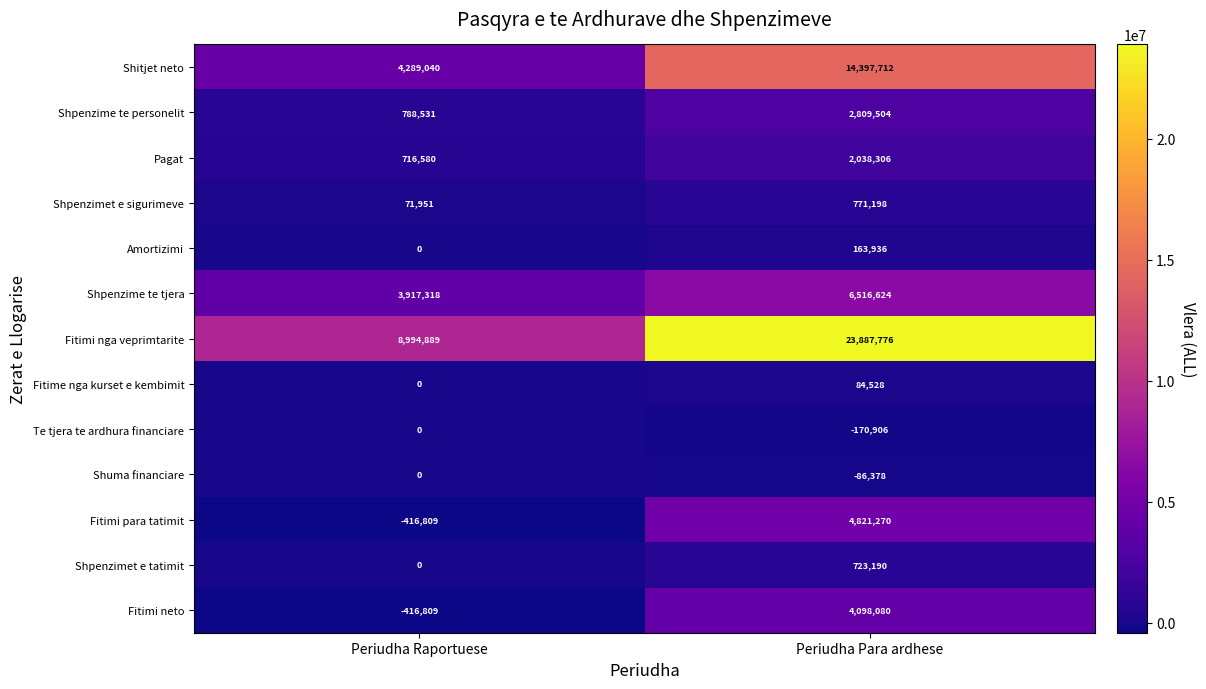

What is the sum of the Shuma financiare values at Periudha Para ardhese and Periudha Raportuese?

-86378